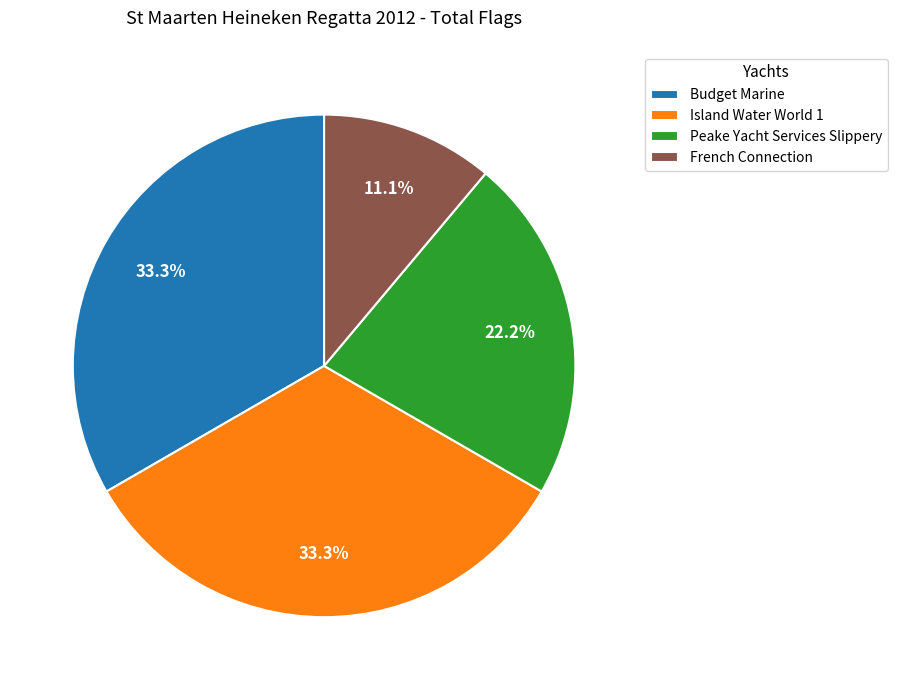

The Peake Yacht Services Slippery slice represents 14% of the pie. True or false?

False